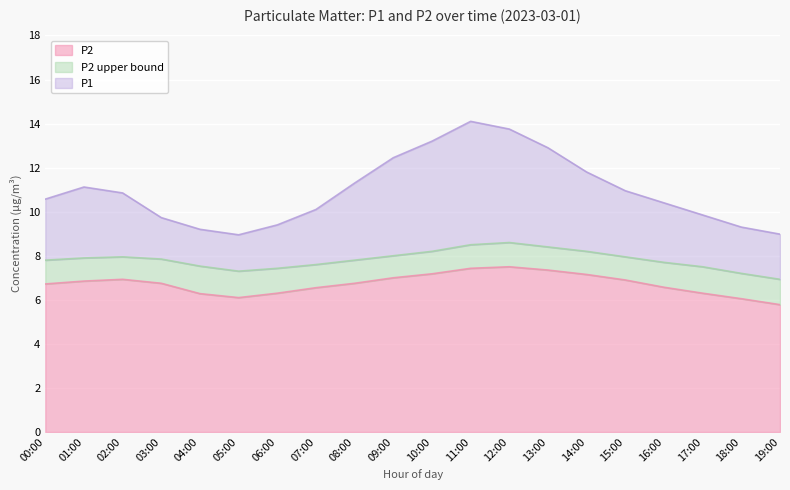

What is the difference between the second highest and minimum values in the P1 series?

4.8